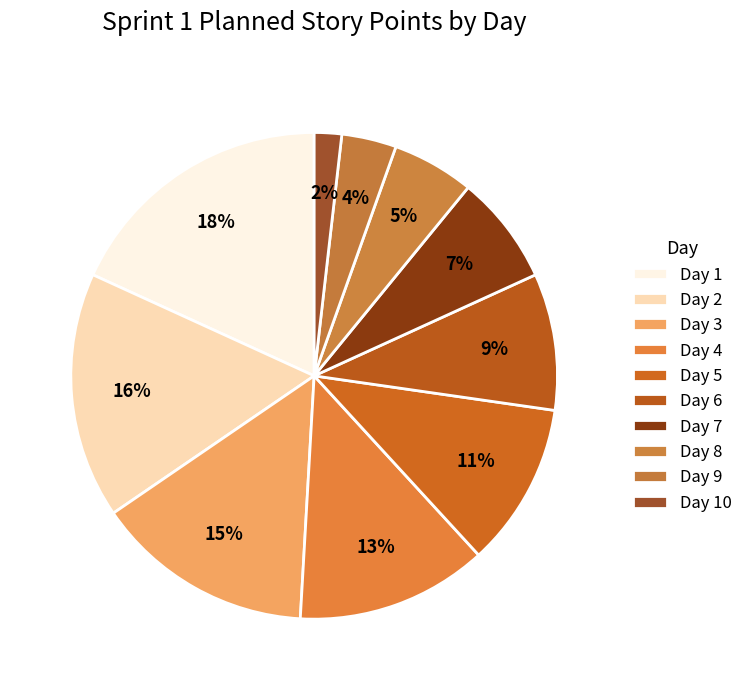

How many slices are in this pie chart?

10